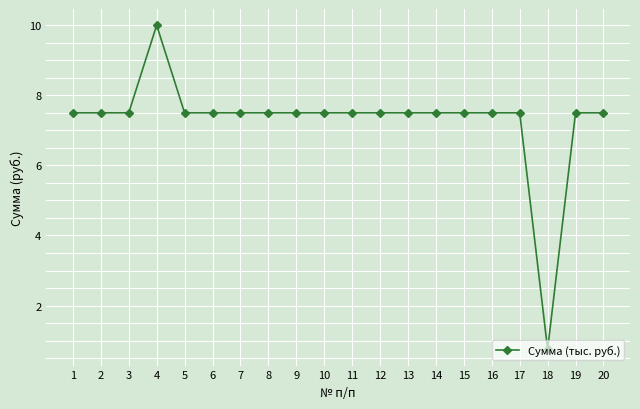

What is the maximum value shown in the chart?

10.0